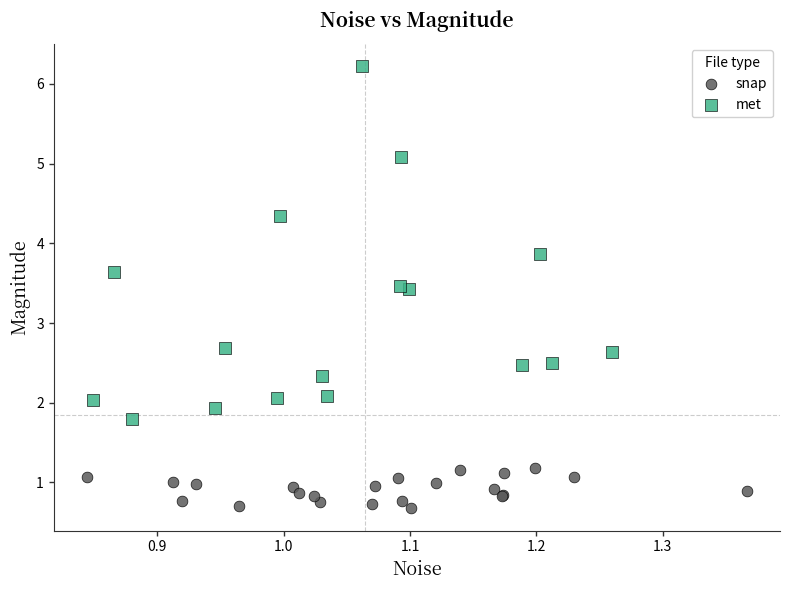

What are all the series names shown in the legend?

snap, met